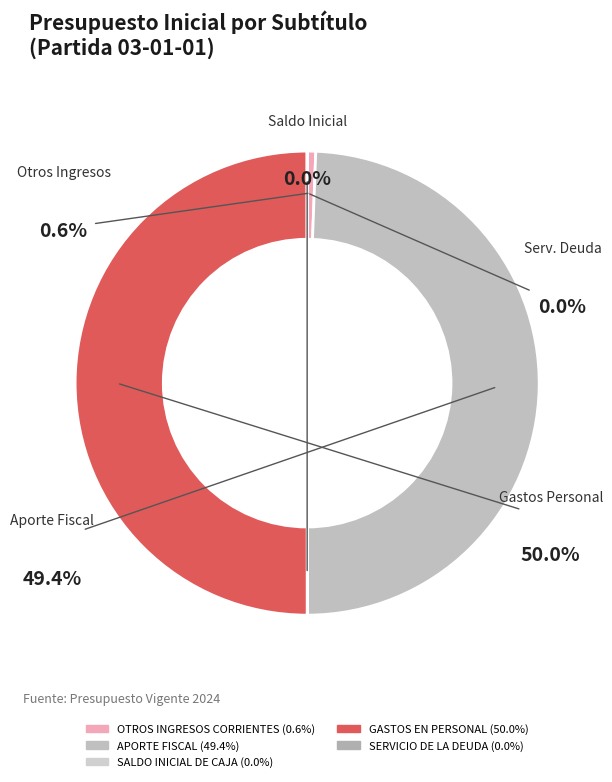

What percentage is NOT represented by OTROS INGRESOS CORRIENTES?

99.4%